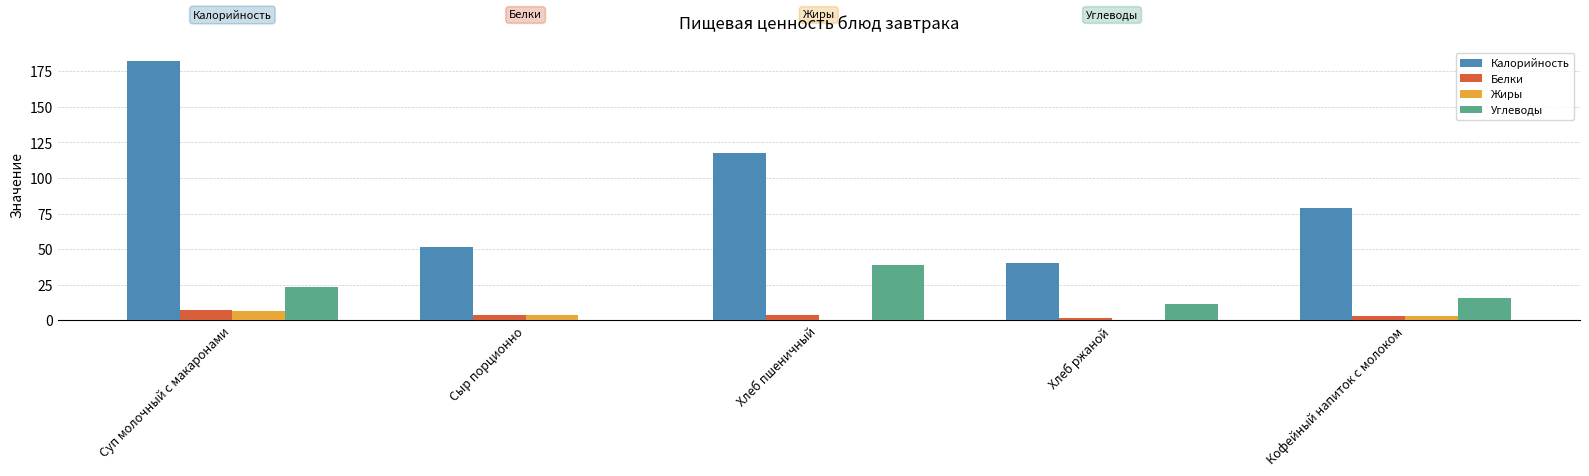

True or false: Жиры has a value of 0.4 at Хлеб пшеничный.

True